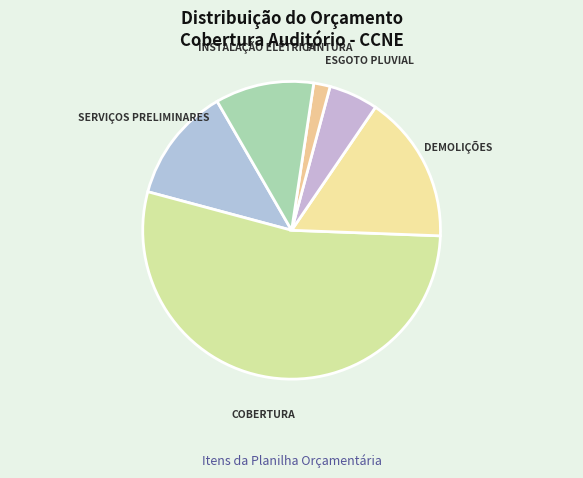

Is it true that COBERTURA is 41% of the pie?

False